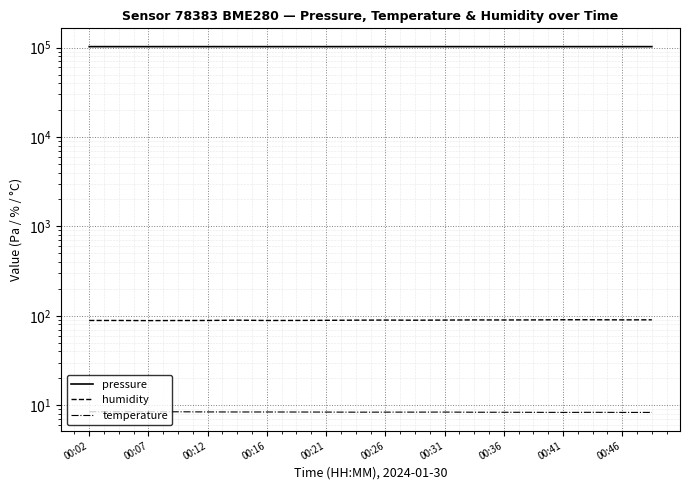

True or false: humidity and pressure cross at least once.

False